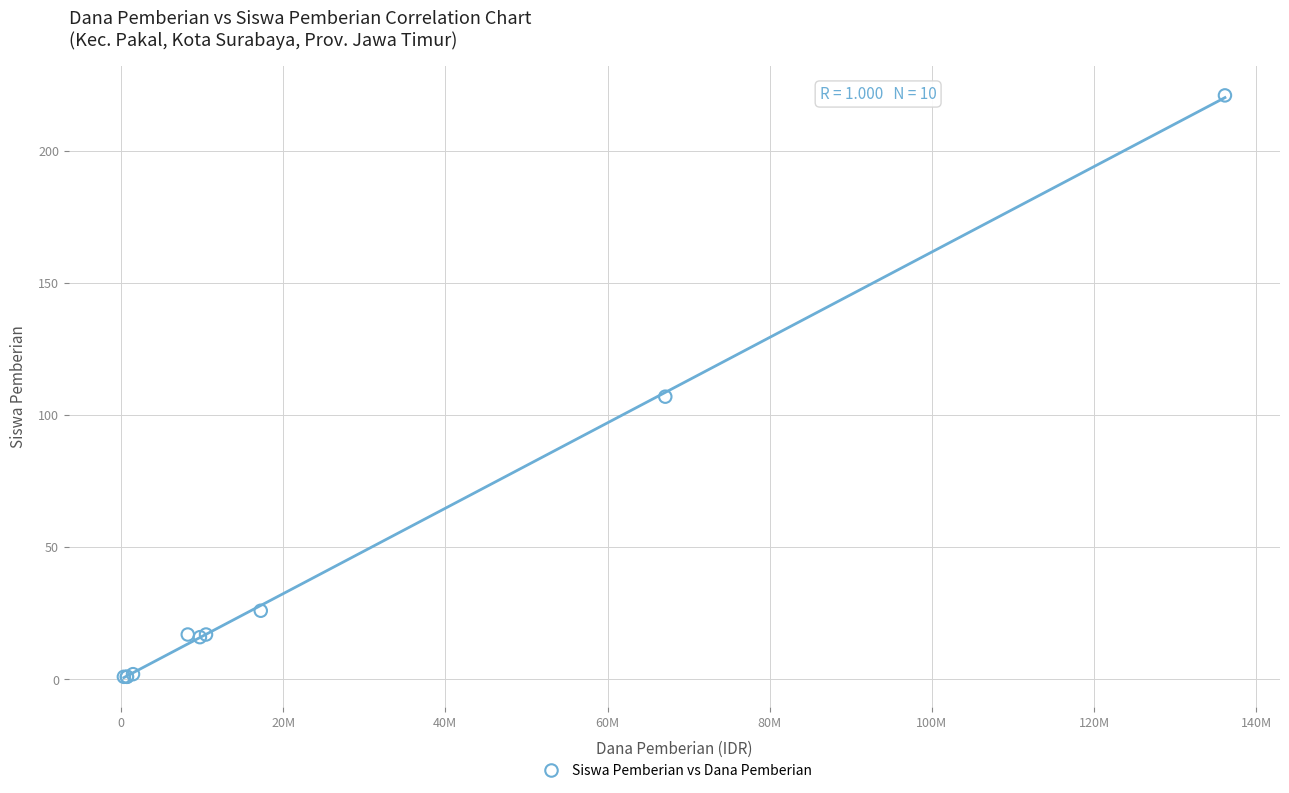

What Y value in the scatter plot is closest to 111?

107